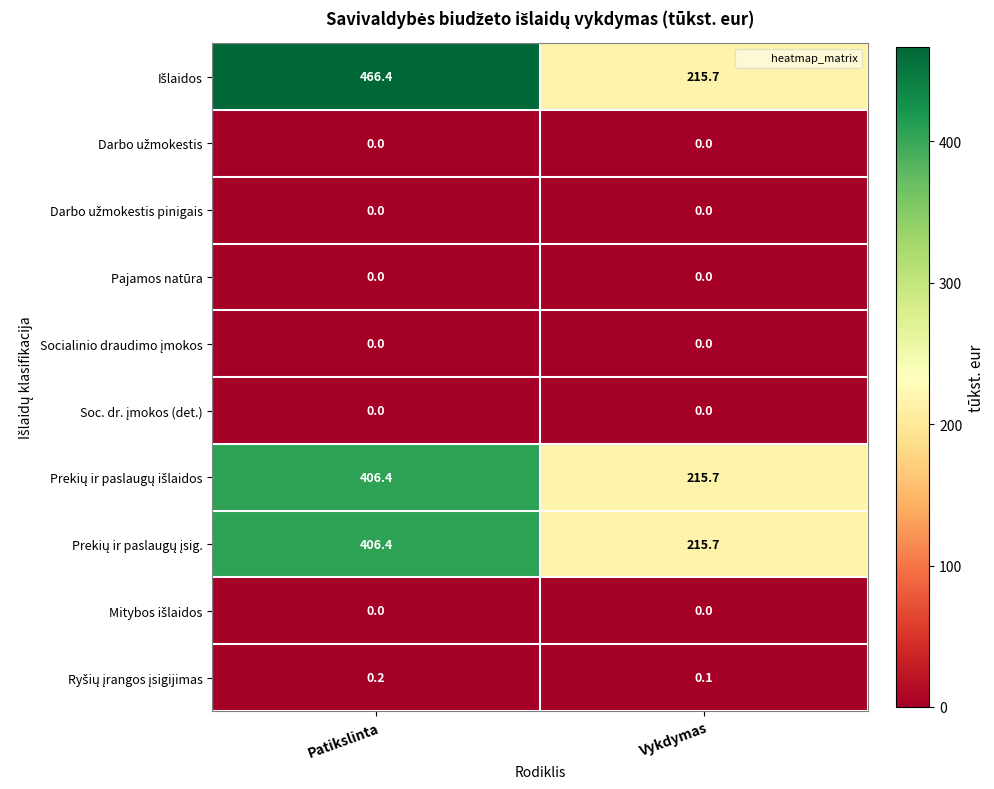

What is the greatest value displayed?

466.4